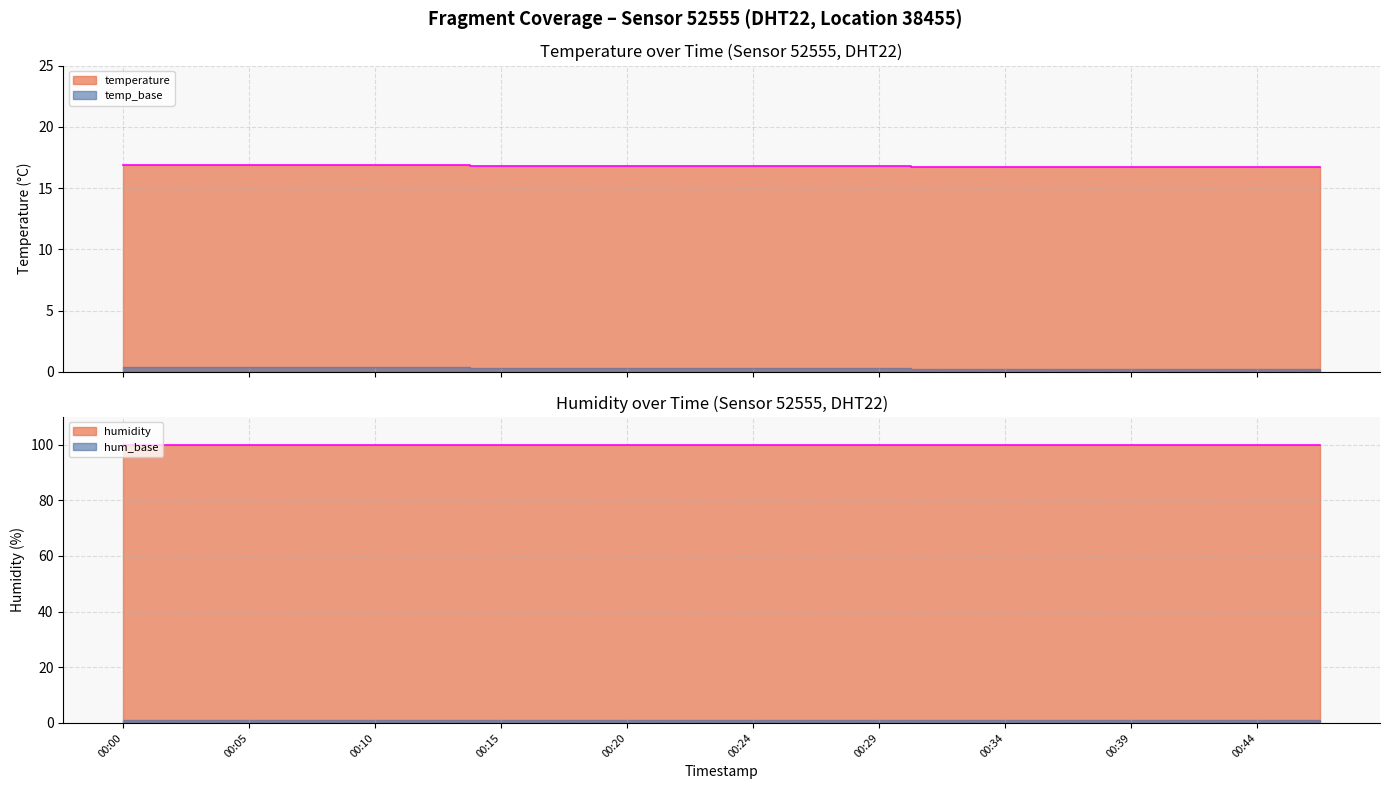

At which label is the value closest to 16?

00:32